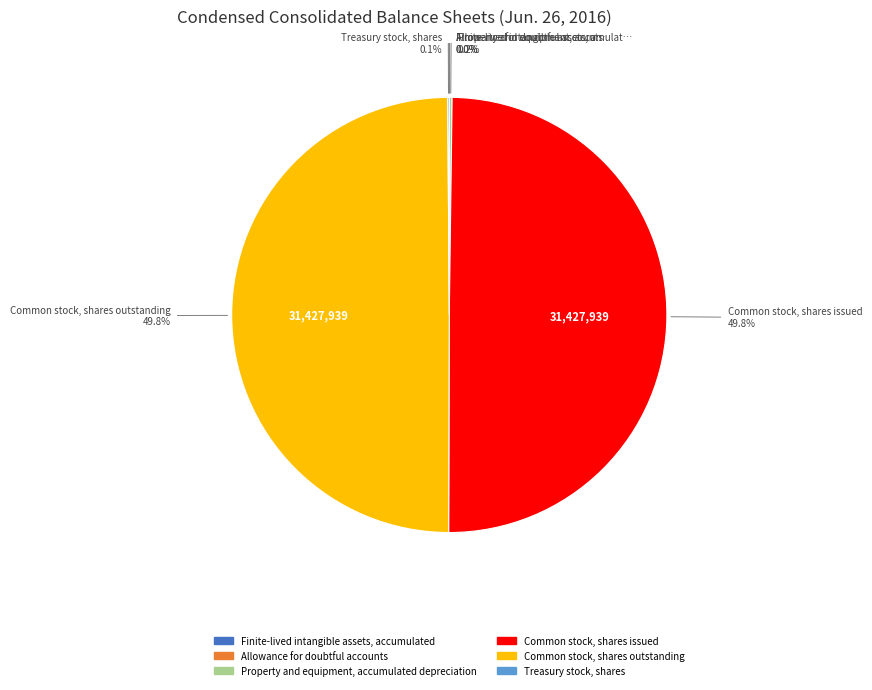

True or false: Treasury stock, shares accounts for 0% of the total.

True